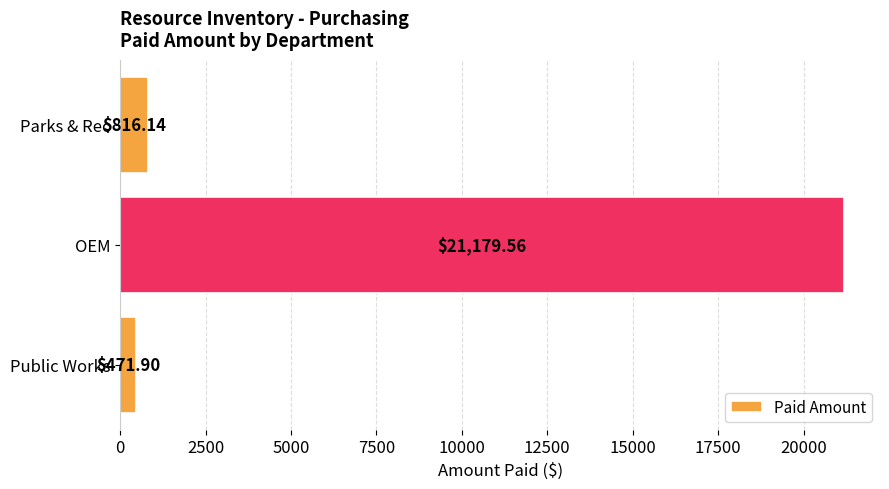

Rank the categories by value from highest to lowest.

OEM, Parks & Rec, Public Works